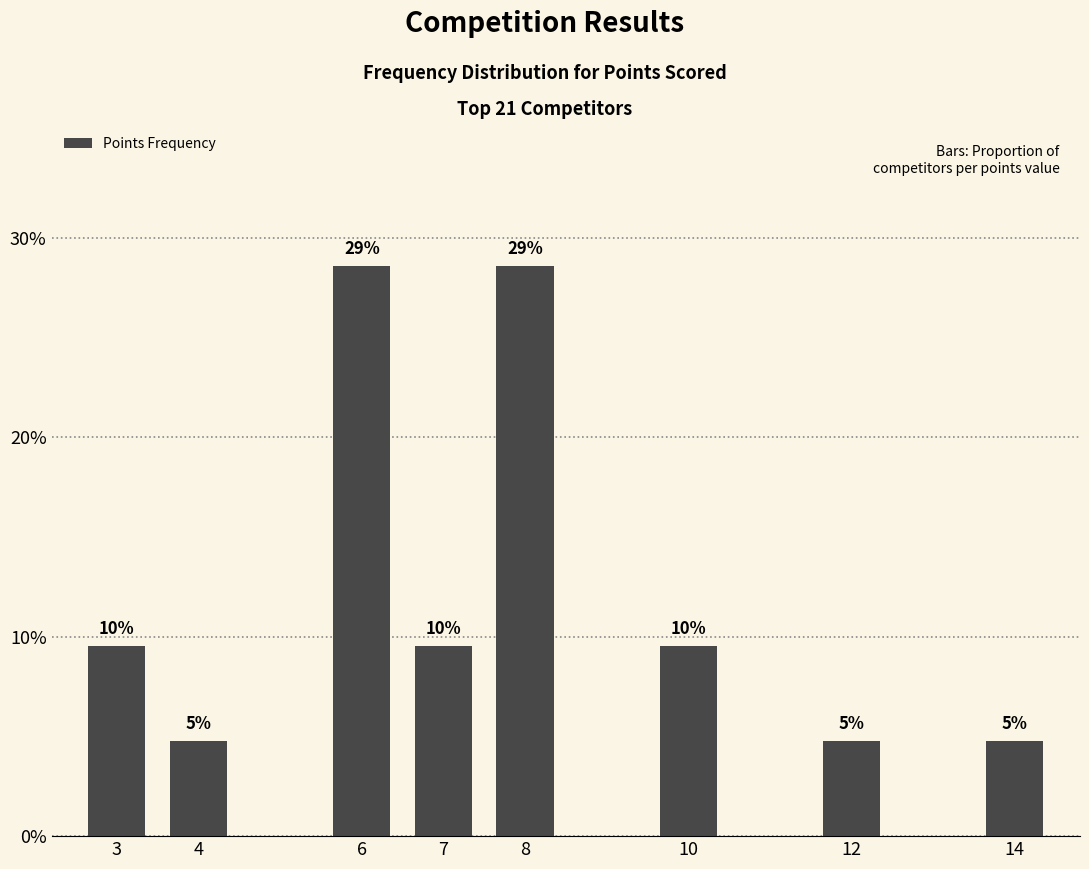

Is it true that the value at 7 is 0.0?

False